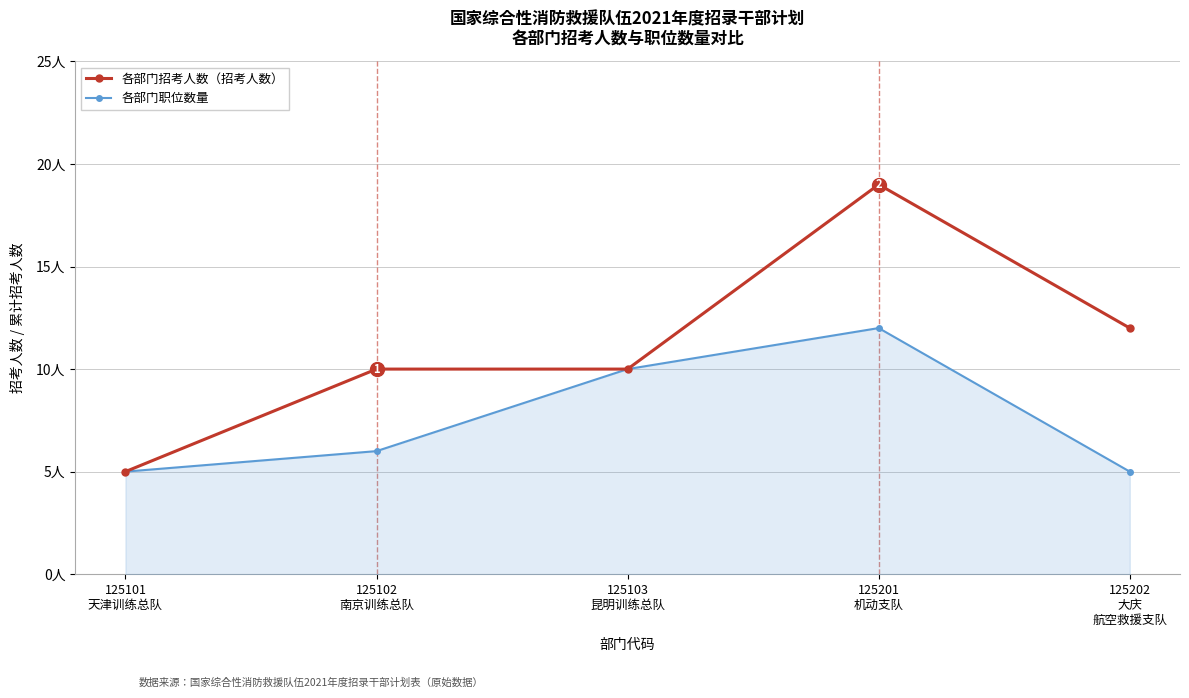

What is the average value of the 各部门招考人数（招考人数） series?

11